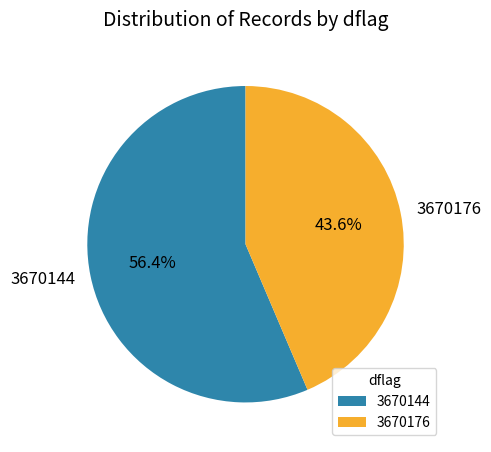

Rank the categories by value from lowest to highest.

3670176, 3670144